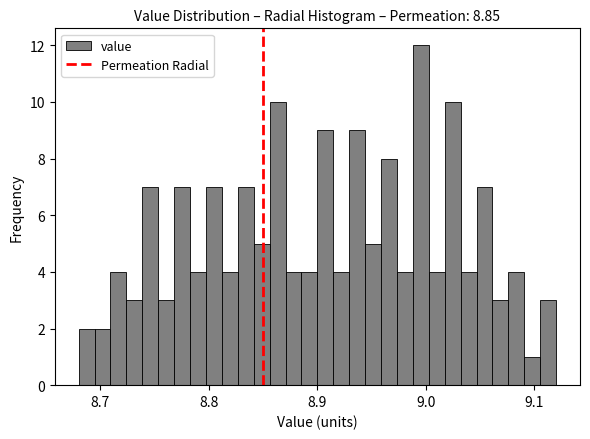

Read against the x-axis, roughly where is the centre of the tallest bar?

9.00